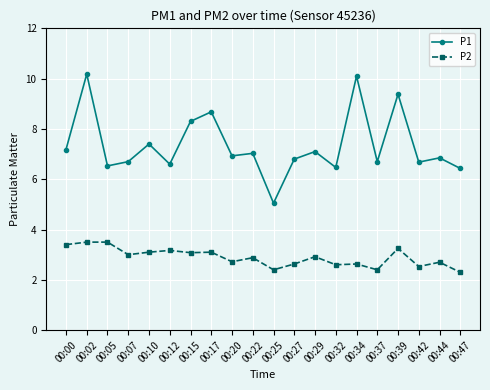

Where does the P1 series first go above 6?

00:00